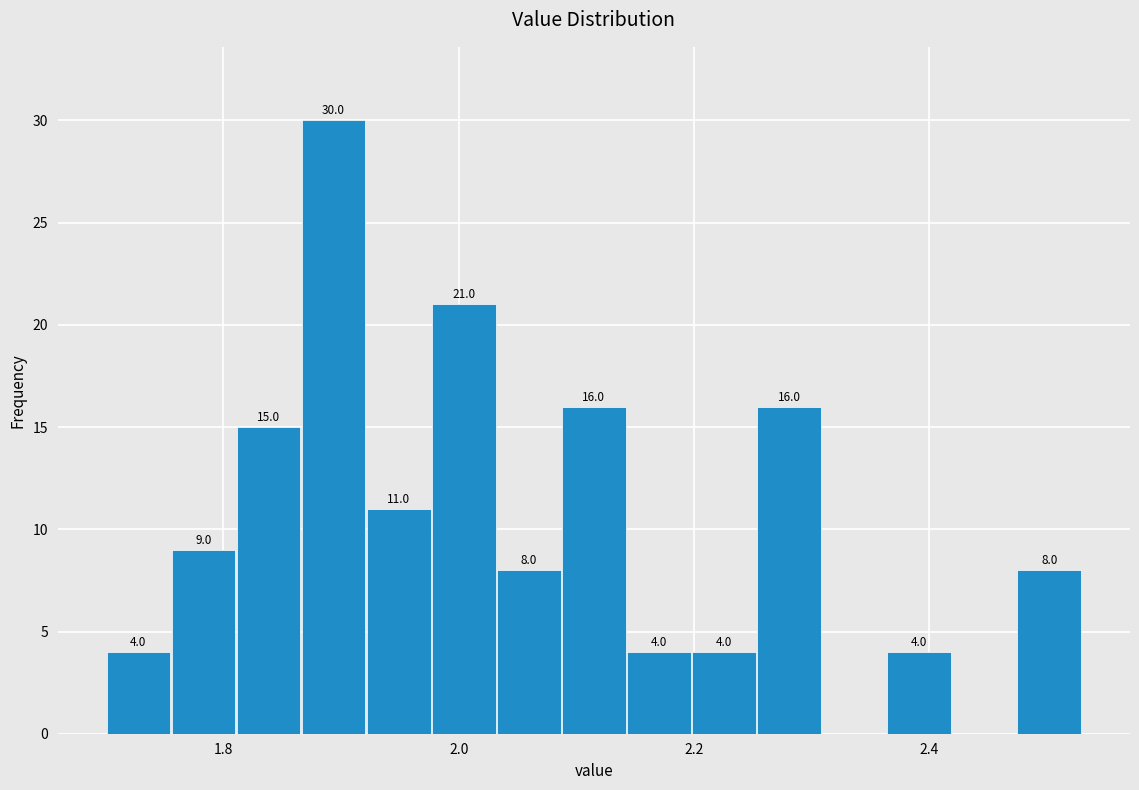

Around what value on the x-axis is the tallest bar? Give the approximate position of its centre, as read against the axis.

1.90